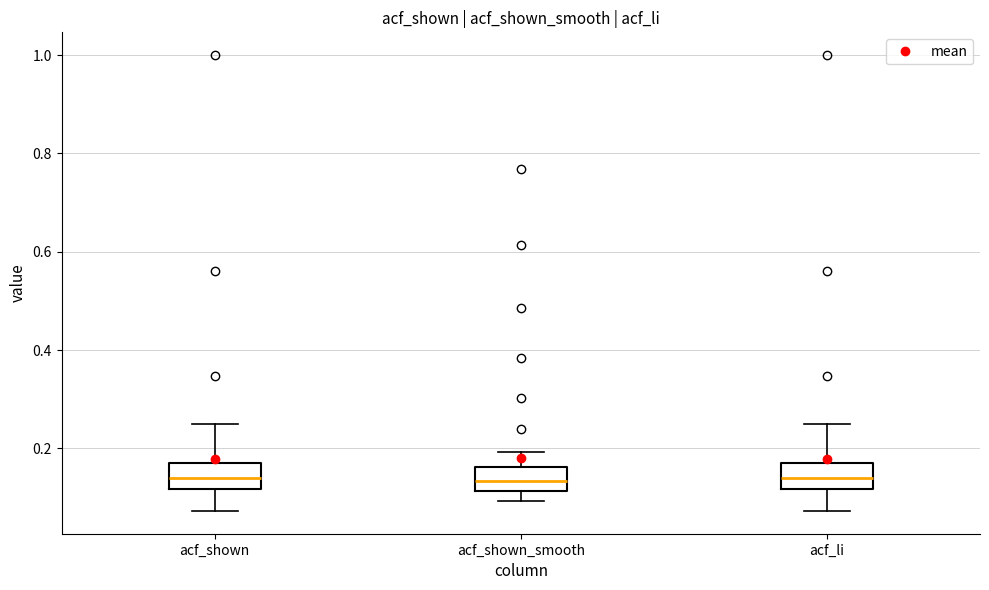

Where does the median line of the box for acf_shown sit on the y-axis? The values are not printed on the chart, so give them approximately, as read against the axis.

0.14